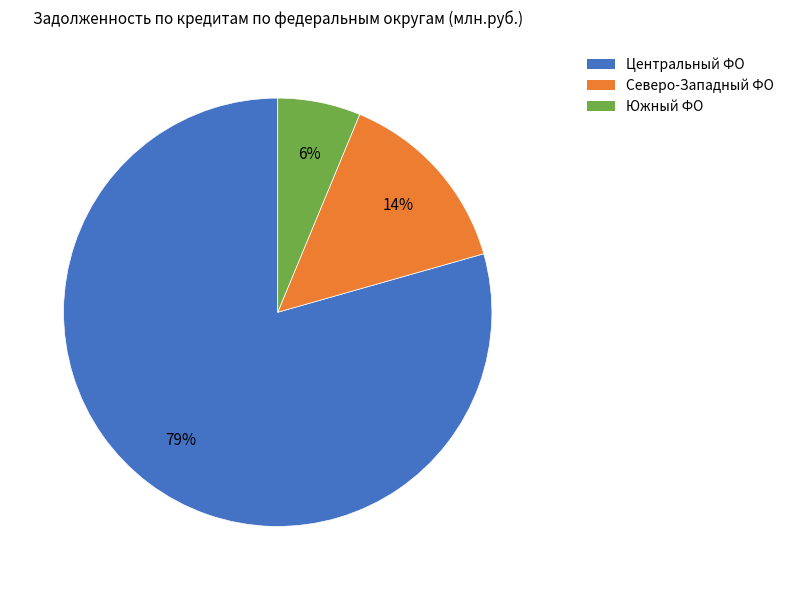

To the nearest percent, what is the average slice percentage?

33%